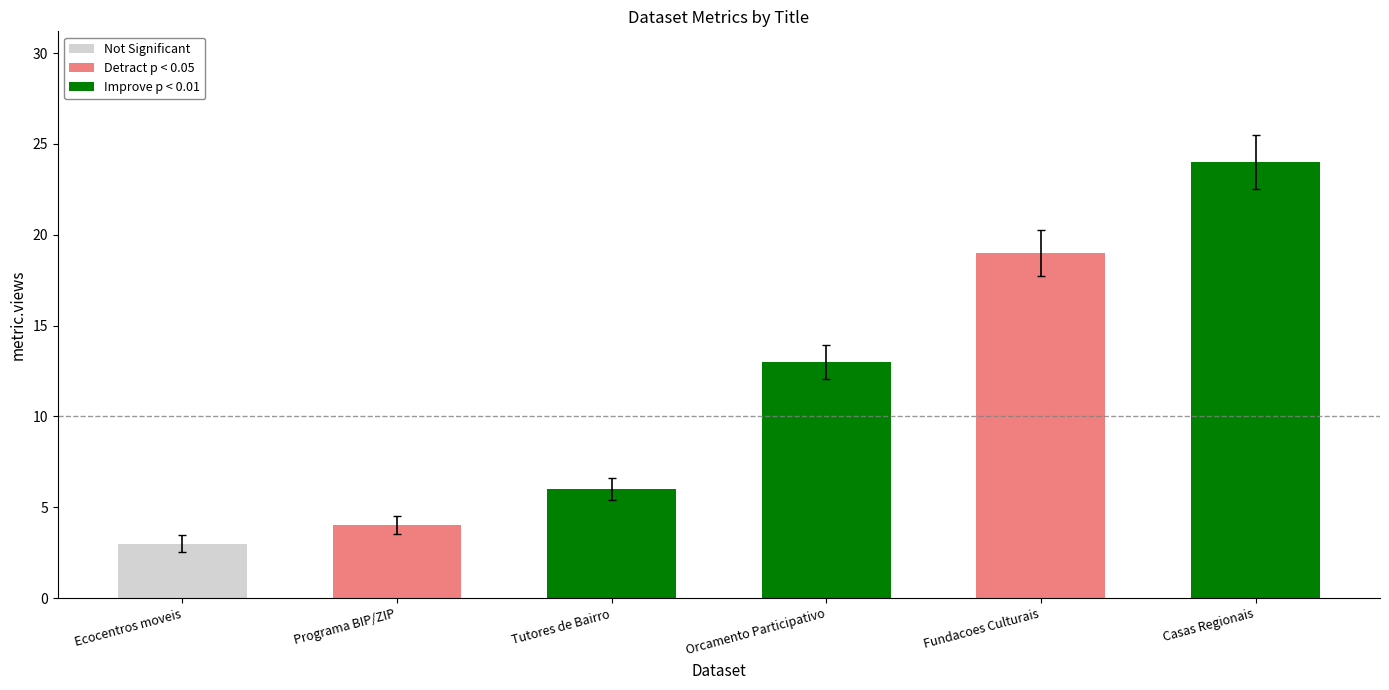

What is the maximum value for metric.views?

24.0